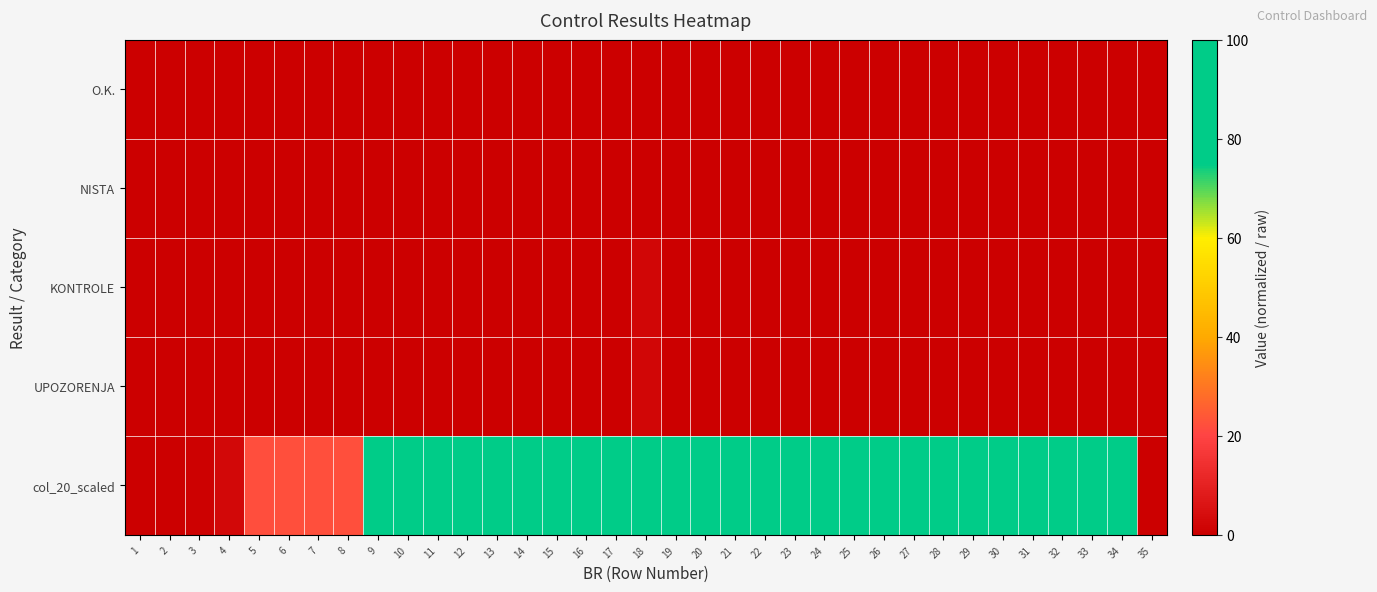

At which category is the sum across all series the highest?

18